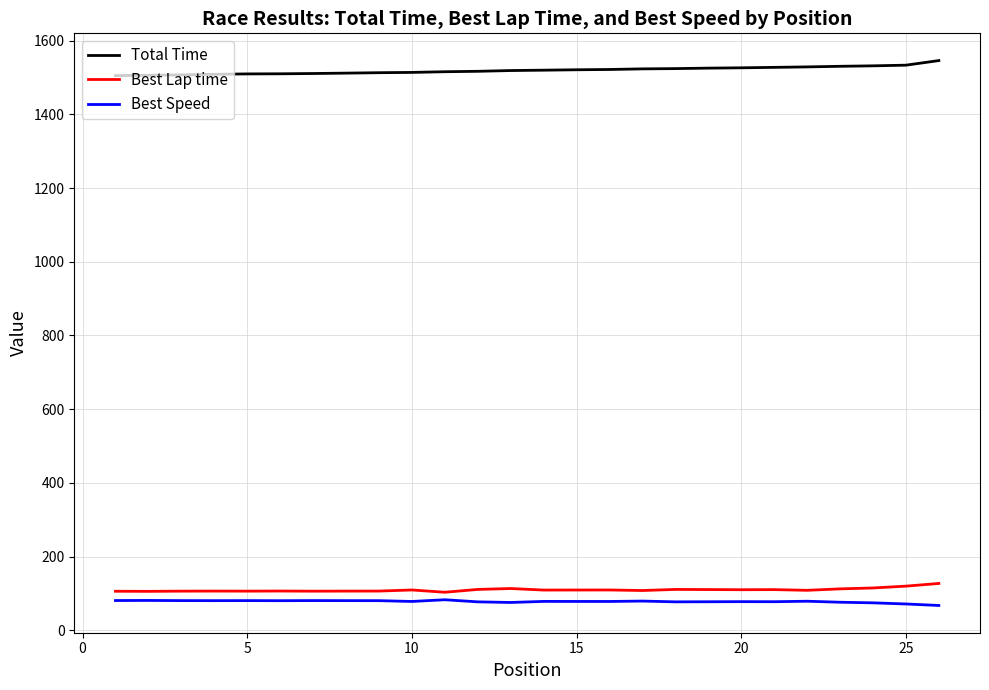

Which series has the largest total across all categories?

Total Time